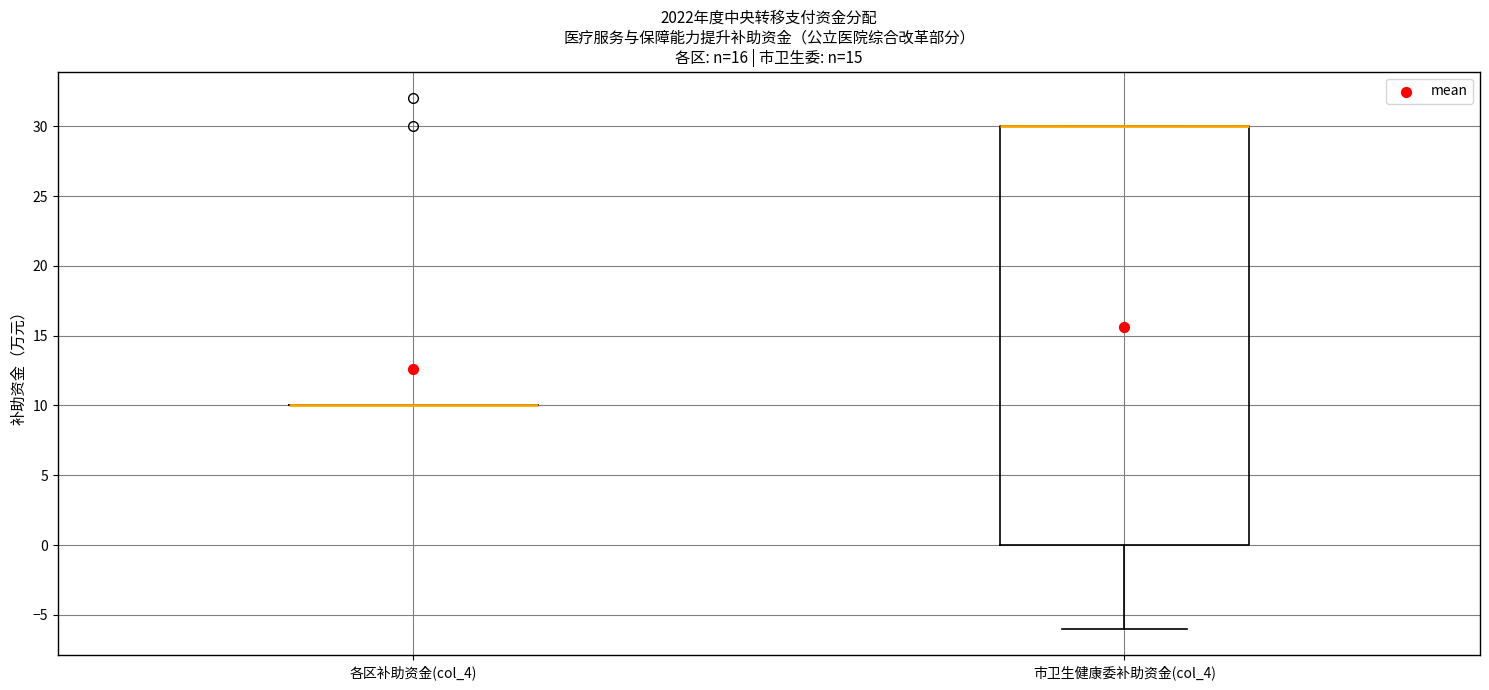

Reading left to right, transcribe this box plot: for each box, give where its median line is, the range the box spans, and where its two whiskers end, as read against the y-axis. The values are not printed on the chart, so give them approximately, as read against the axis.

各区补助资金(col_4): box collapsed to a line at 10, whiskers 10 to 10
市卫生健康委补助资金(col_4): median 30 (drawn on the box's upper edge), box 0 to 30, whiskers -6 to 30